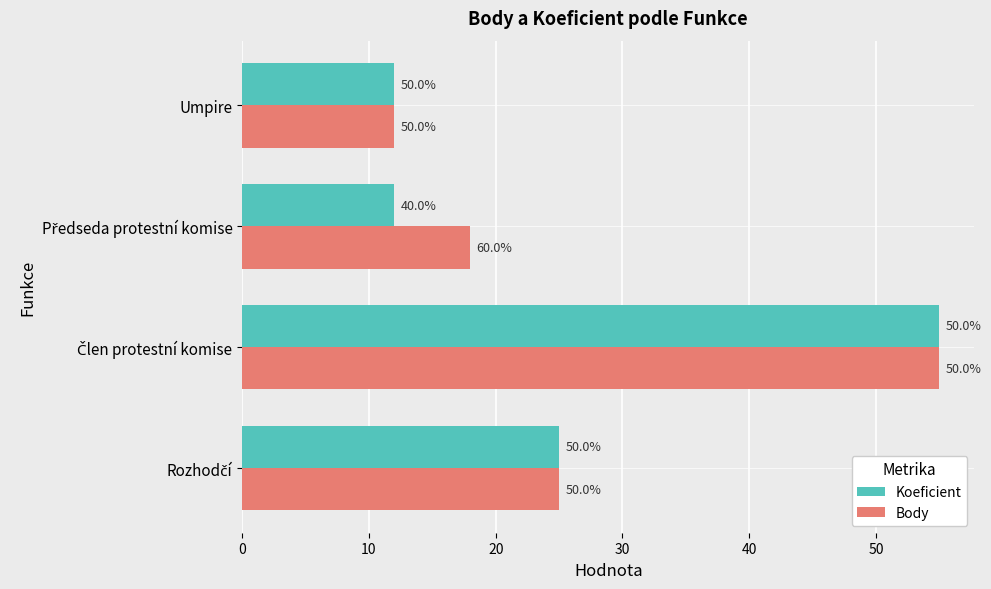

What are all the series names shown in the legend?

Koeficient, Body